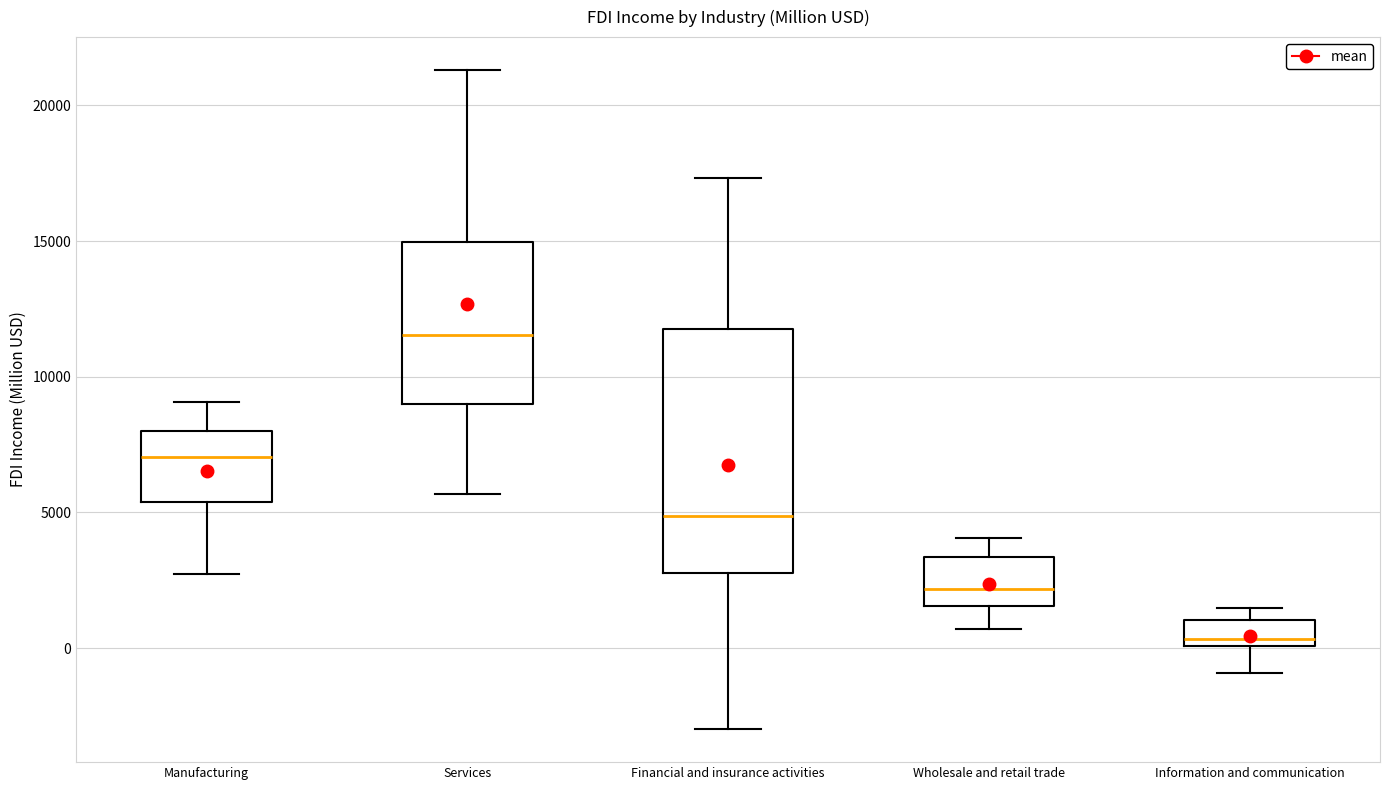

Reading left to right, read every box against the y-axis: the position of its median line, the range the box covers, and the ends of its whiskers. The values are not printed on the chart, so give them approximately, as read against the axis.

Manufacturing: median 7000, box 5500 to 8000, whiskers 2500 to 9000
Services: median 11500, box 9000 to 15000, whiskers 5500 to 21500
Financial and insurance activities: median 5000, box 3000 to 12000, whiskers -3000 to 17500
Wholesale and retail trade: median 2000, box 1500 to 3500, whiskers 500 to 4000
Information and communication: median 500, box 0 to 1000, whiskers -1000 to 1500